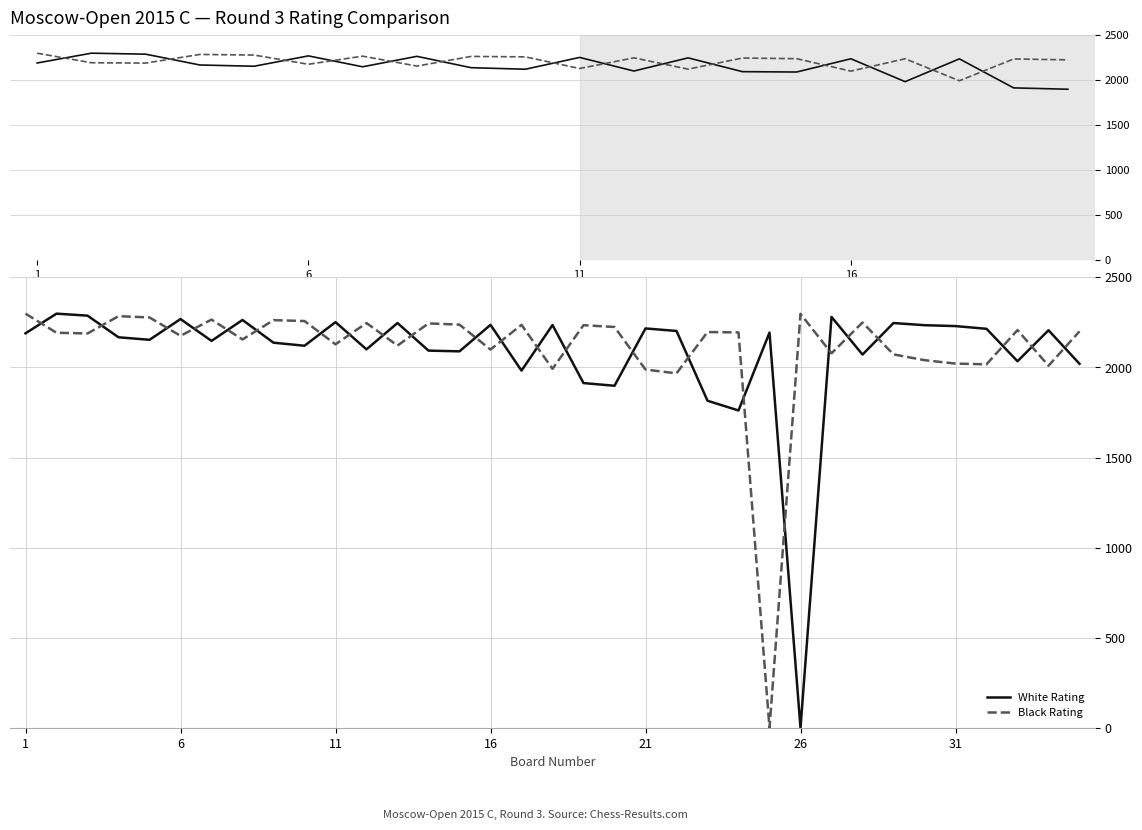

After their last crossing, which series has the higher values: Black Rating or White Rating?

Black Rating